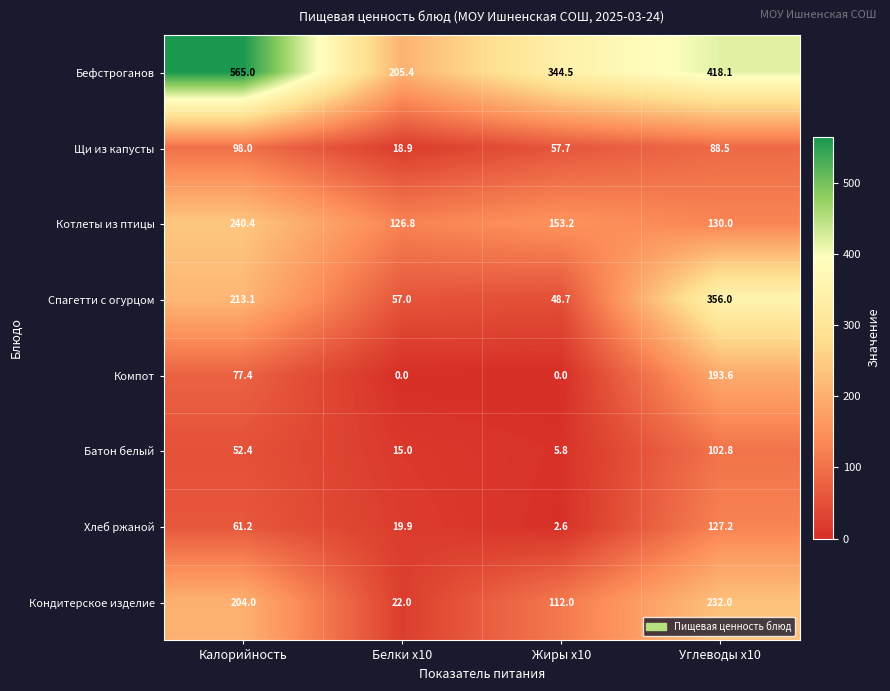

Between Белки x10 and Жиры x10, which series saw the biggest shift?

Бефстроганов